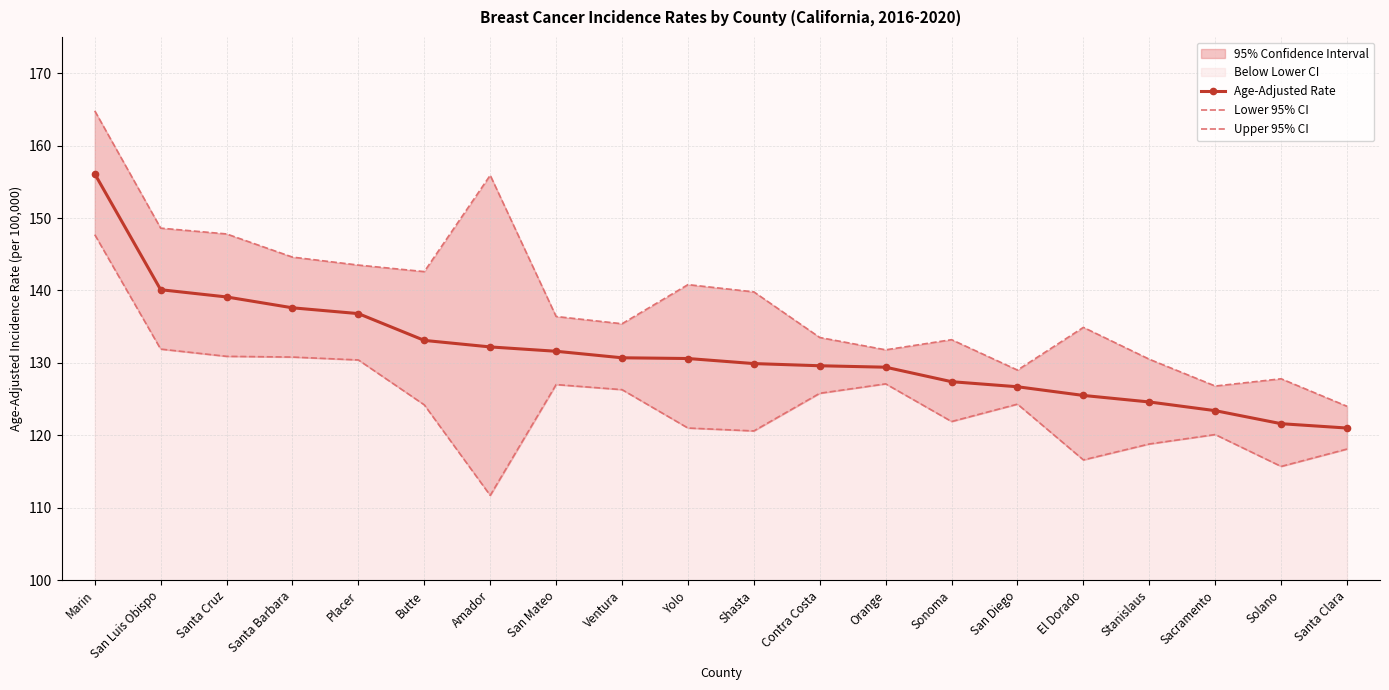

What is the total value across all series at Sacramento?

370.3